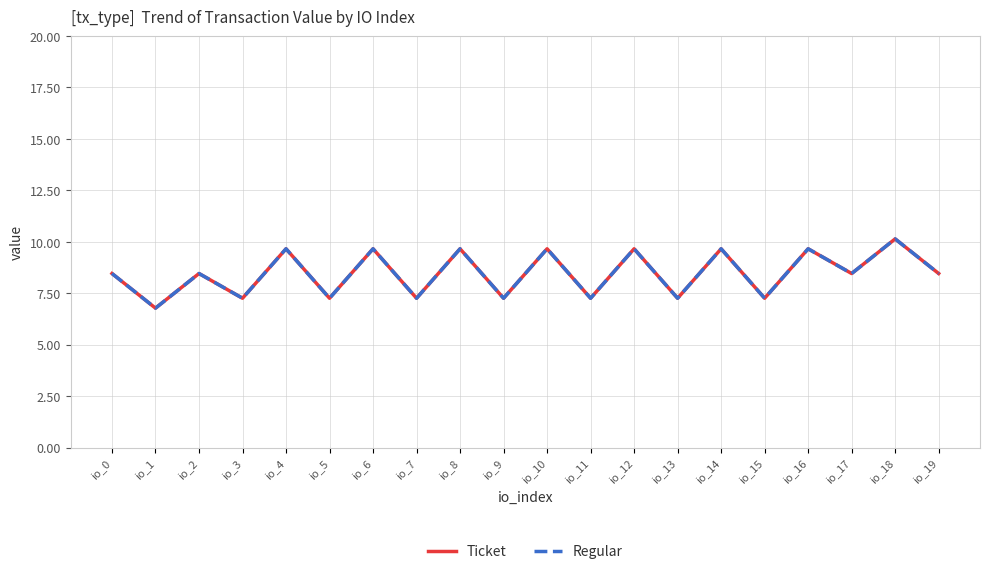

Reading left to right, extract all data points from this chart.

Ticket: io_0=8.5	io_1=6.8	io_2=8.5	io_3=7.3	io_4=9.7	io_5=7.3	io_6=9.7	io_7=7.3	io_8=9.7	io_9=7.3	io_10=9.7	io_11=7.3	io_12=9.7	io_13=7.3	io_14=9.7	io_15=7.3	io_16=9.7	io_17=8.5	io_18=10.1	io_19=8.5
Regular: io_0=8.5	io_1=6.8	io_2=8.5	io_3=7.3	io_4=9.7	io_5=7.3	io_6=9.7	io_7=7.3	io_8=9.7	io_9=7.3	io_10=9.7	io_11=7.3	io_12=9.7	io_13=7.3	io_14=9.7	io_15=7.3	io_16=9.7	io_17=8.5	io_18=10.1	io_19=8.5